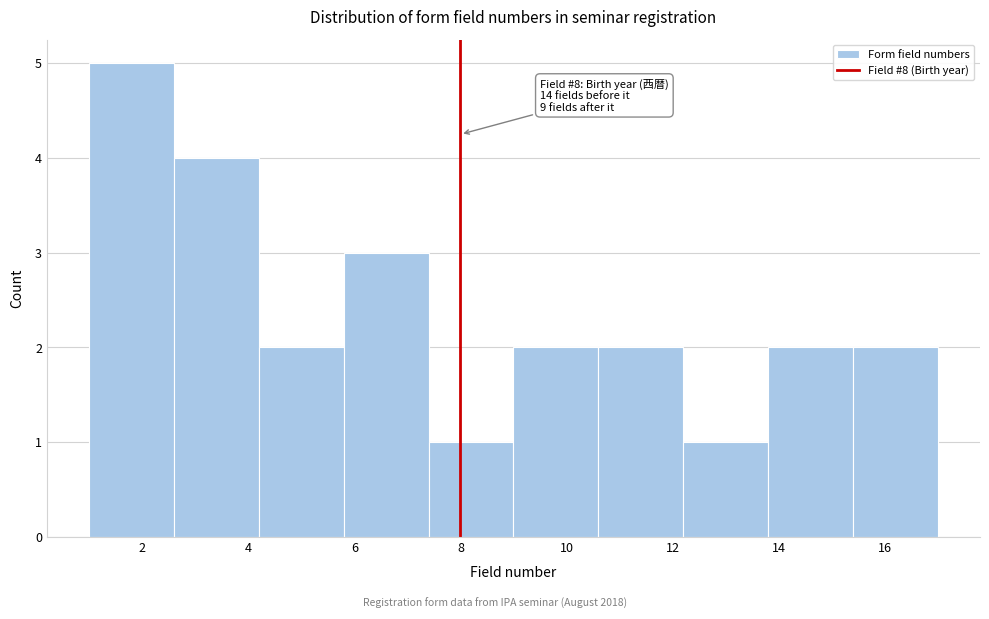

Which range on the x-axis has the tallest bar?

1.0 to 2.6